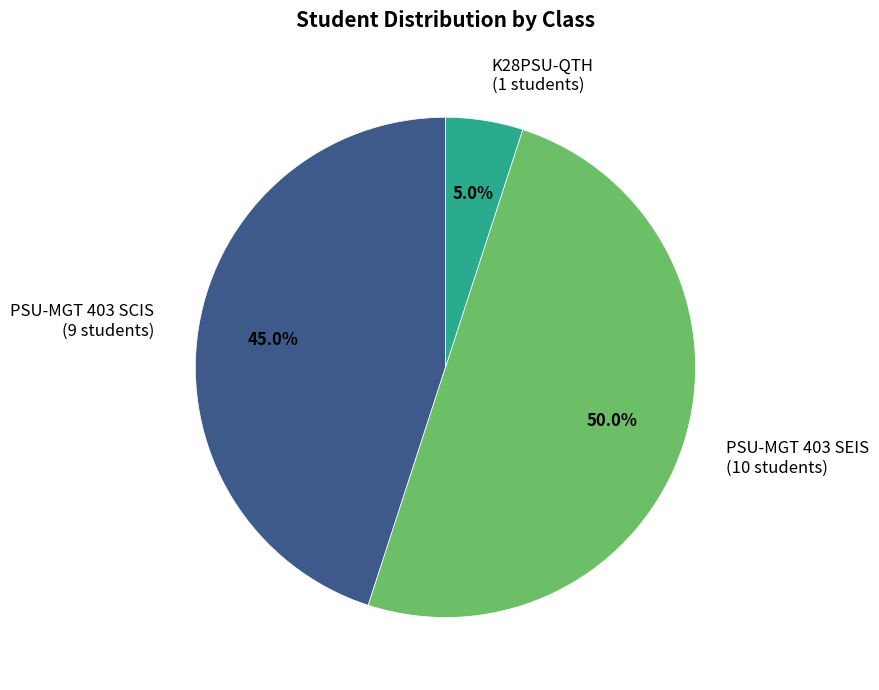

Does PSU-MGT 403 SCIS represent more than half of the total?

No